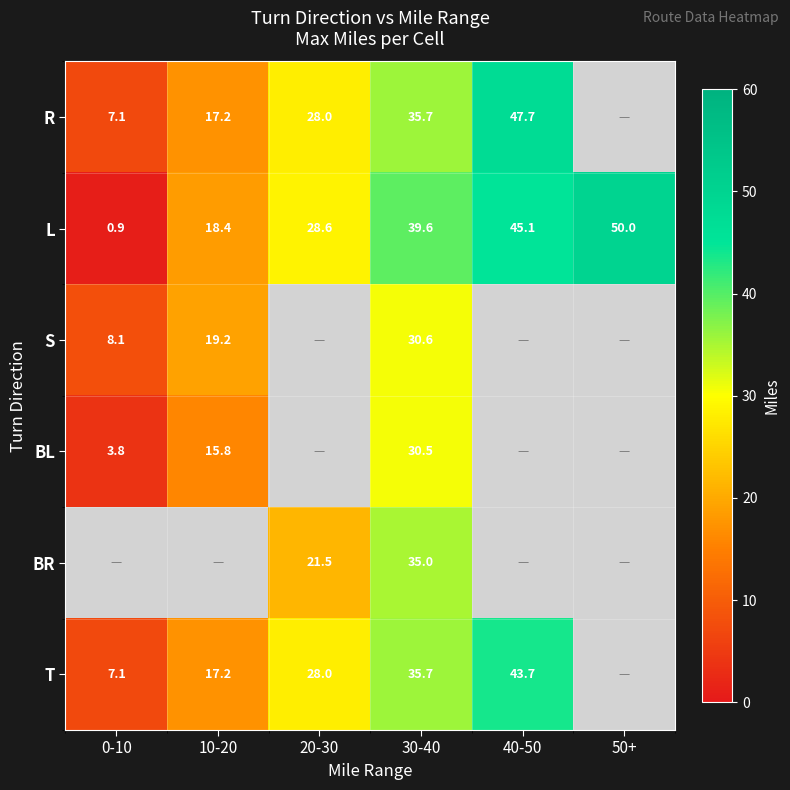

At which label is L closest to 25?

20-30